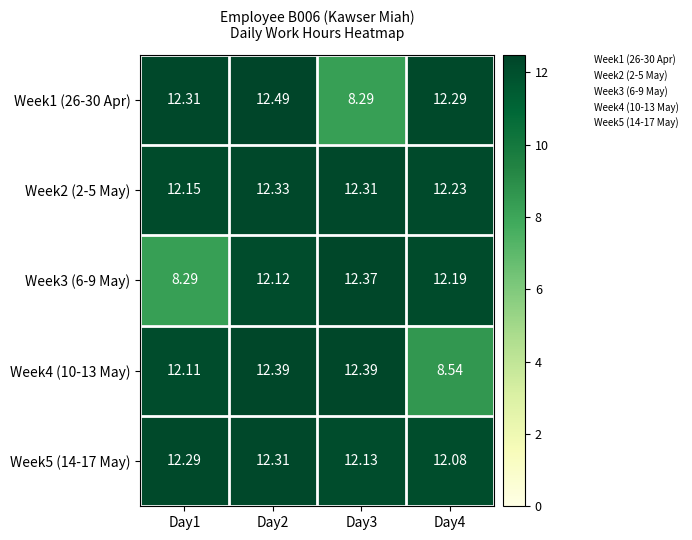

At which category does the chart reach its peak across all series?

Day2